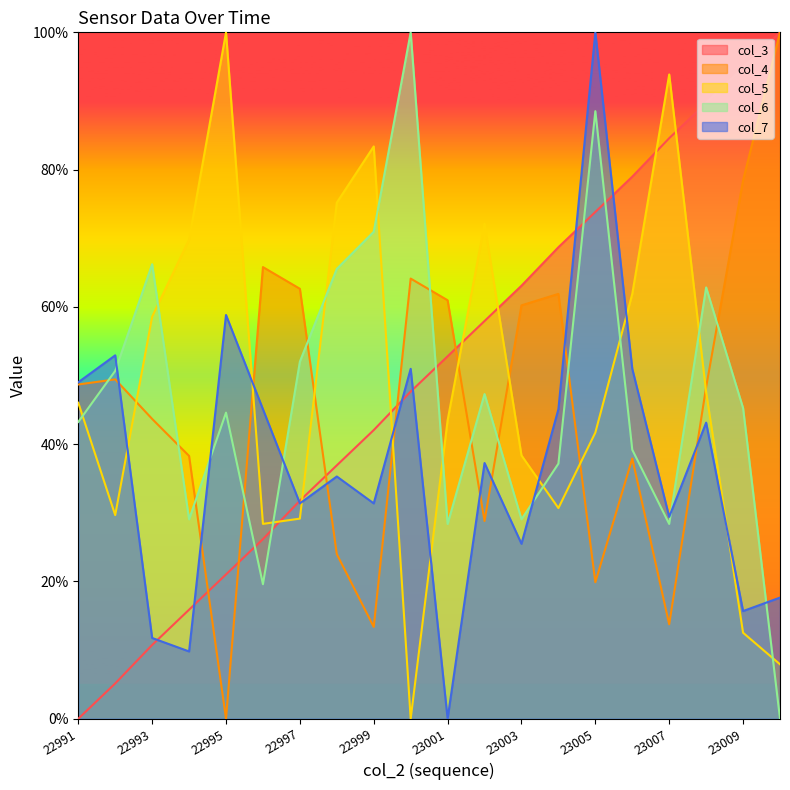

How many lines are shown in the chart?

5